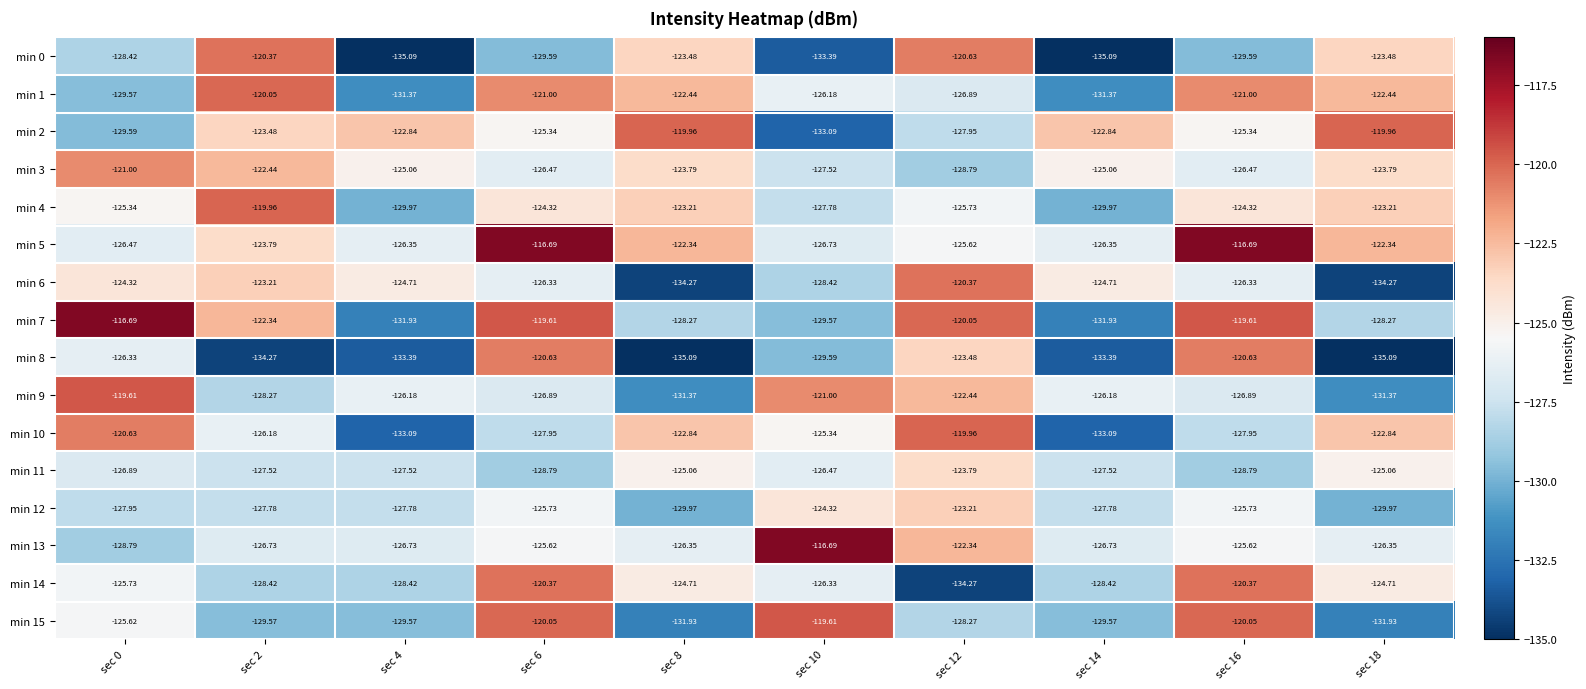

Is the value of min 4 at sec 6 greater than the value of min 6 at sec 8?

Yes